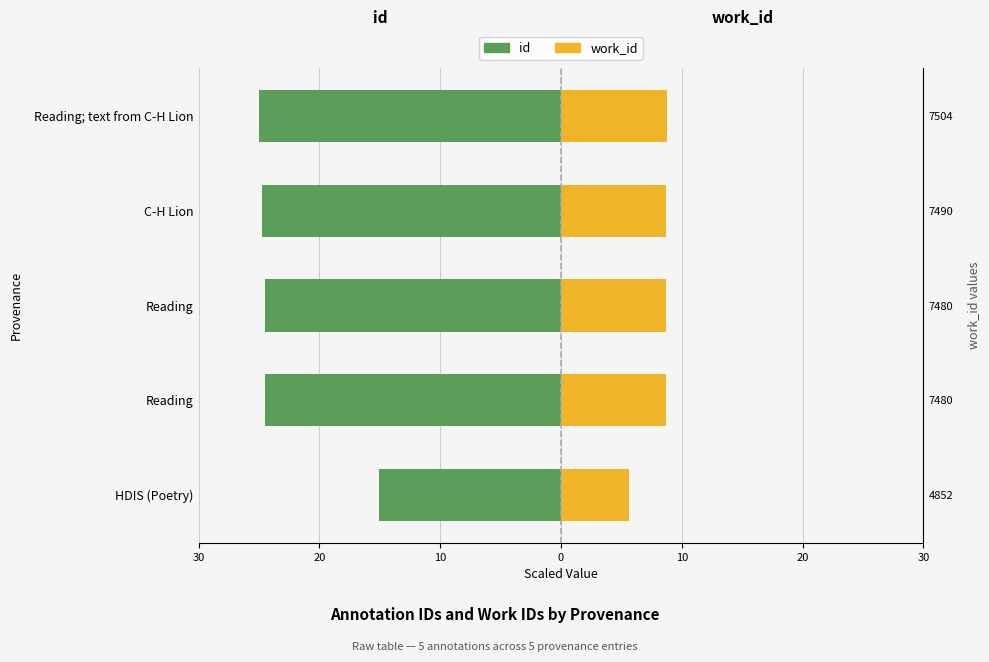

The value of work_id at Reading is 8.7. True or false?

True